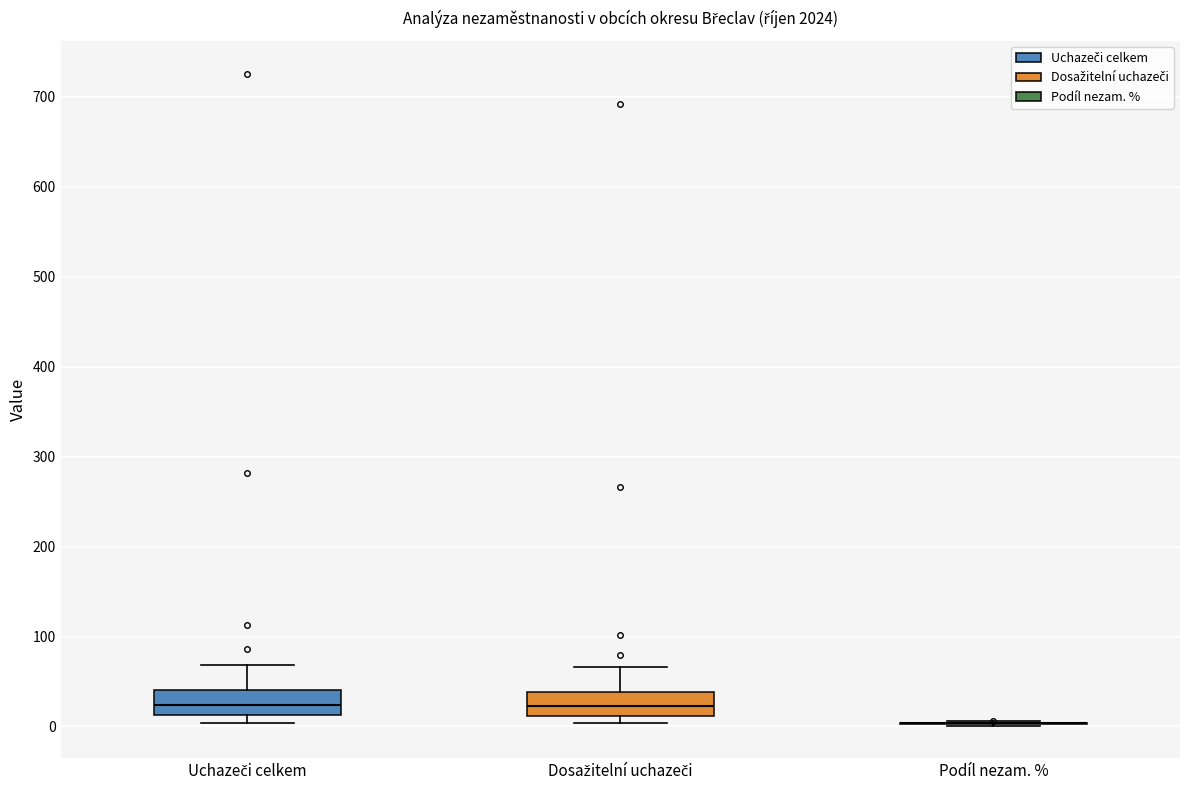

Where does the median line of the box for Uchazeči celkem sit on the y-axis? The values are not printed on the chart, so give them approximately, as read against the axis.

20